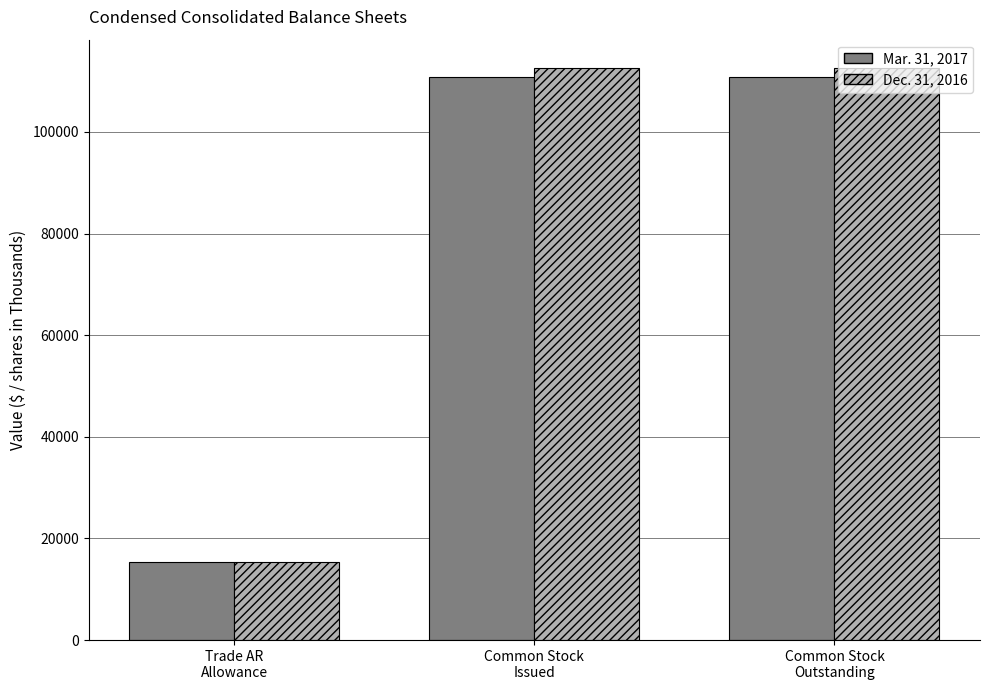

Rank the series at Common Stock
Outstanding from highest to lowest value.

Dec. 31, 2016, Mar. 31, 2017